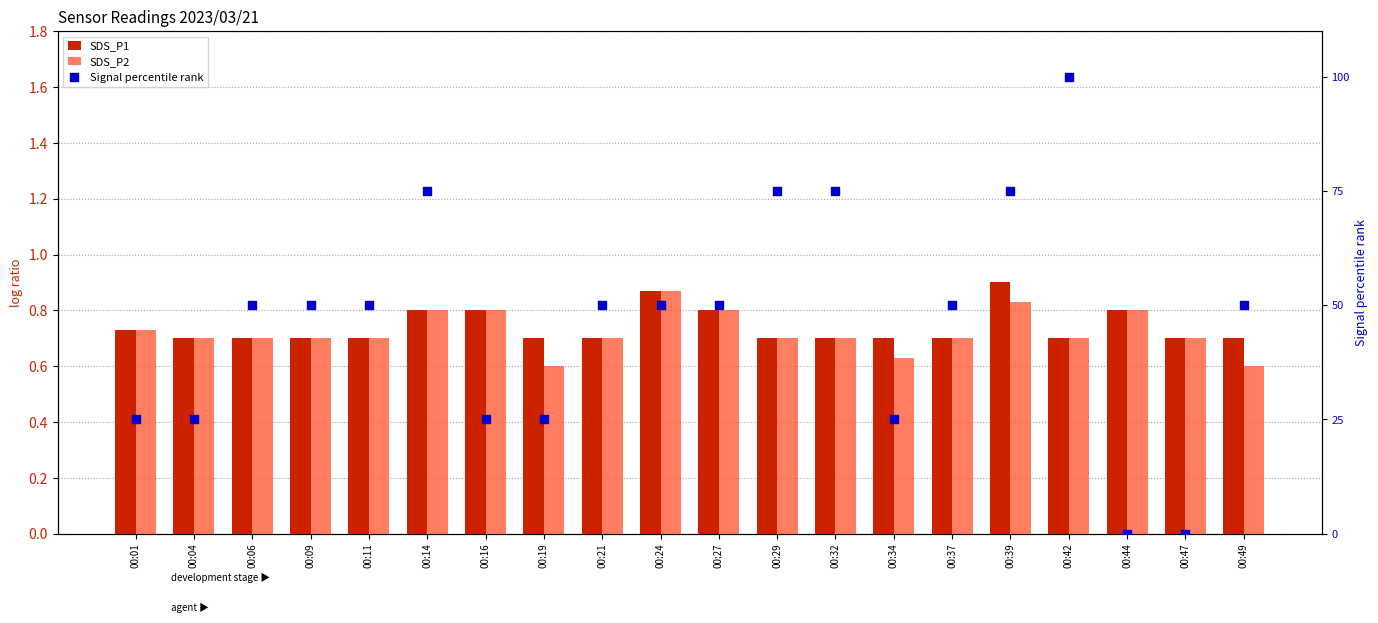

What is the total value across all series at 00:44?

1.6